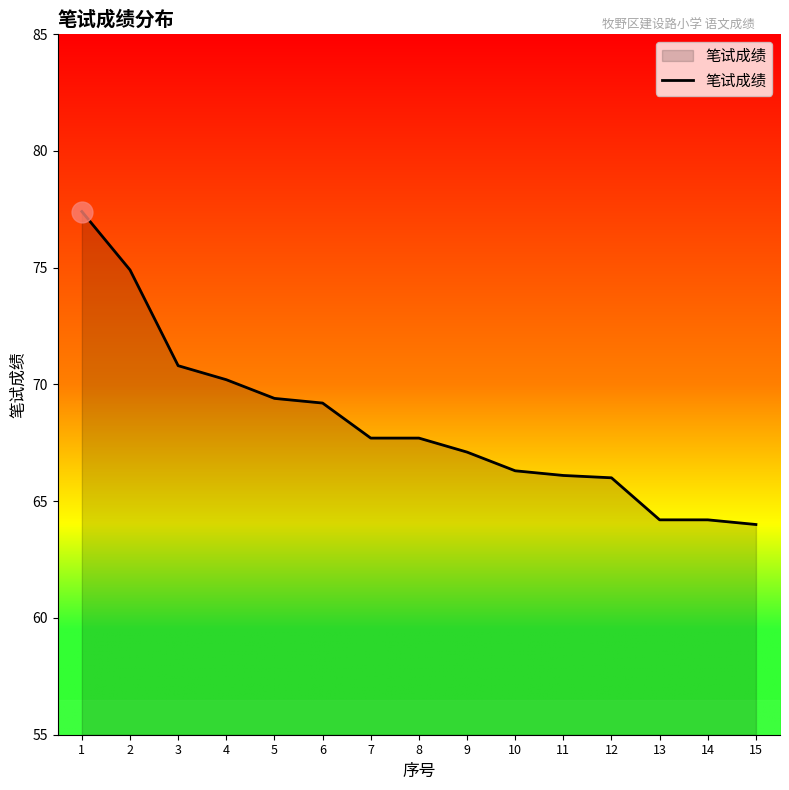

What is the change in value from 4 to 9?

-3.1